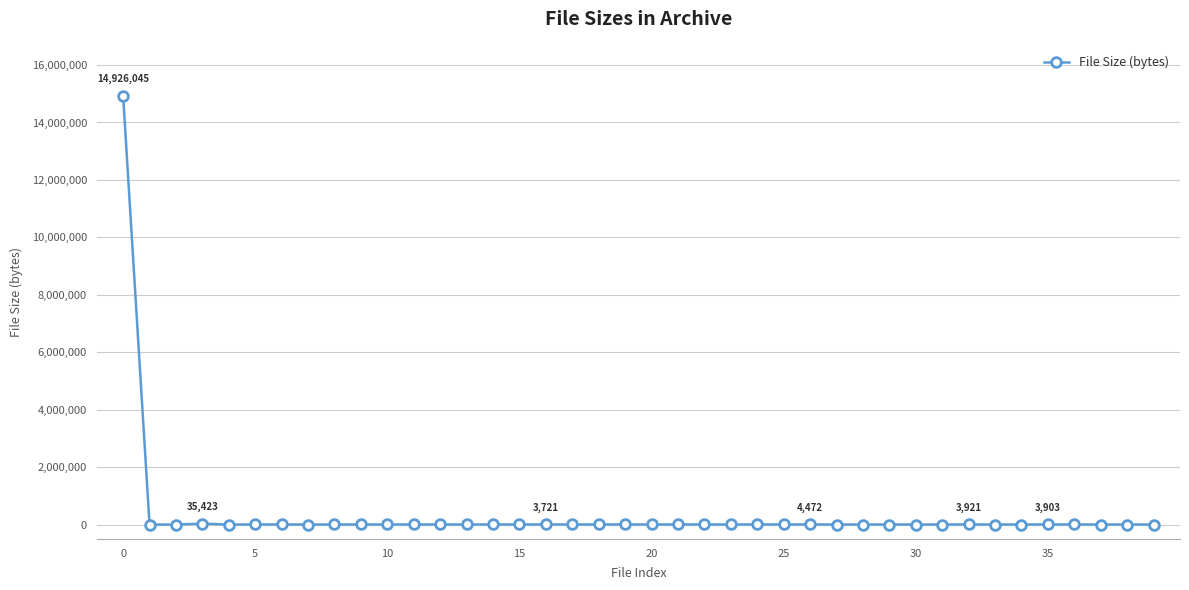

True or false: the data has more than 2 interior local peaks.

True